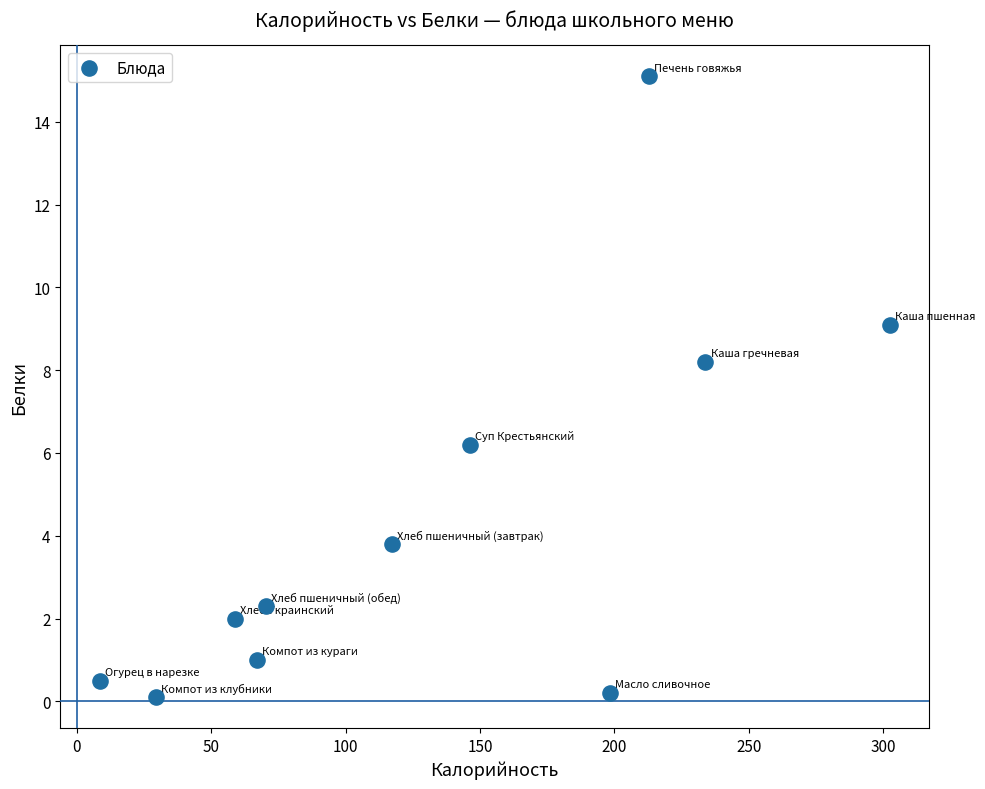

What Y value in the scatter plot is closest to 7?

6.2